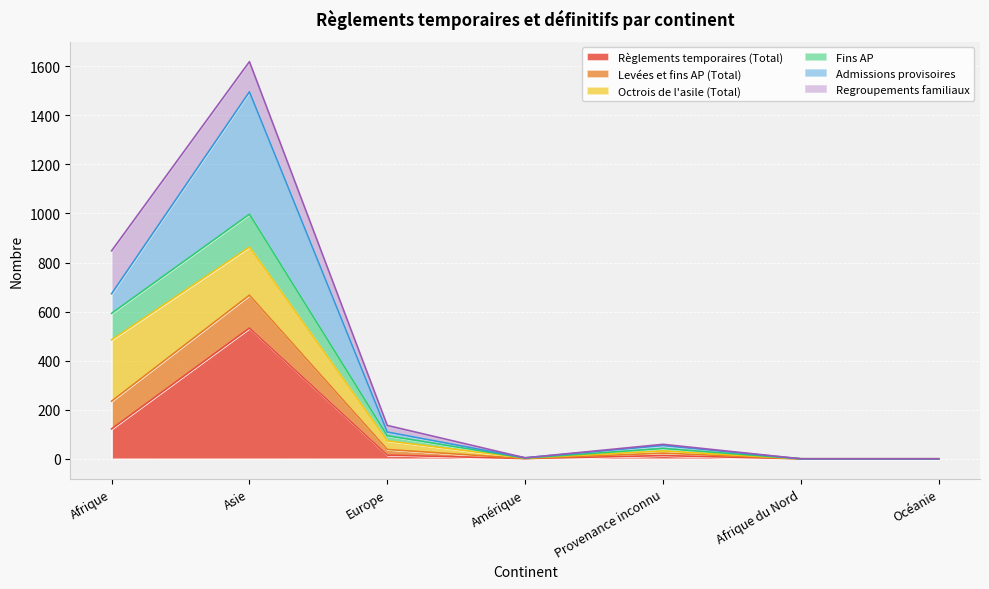

Which category has the highest value in the Fins AP series?

Asie